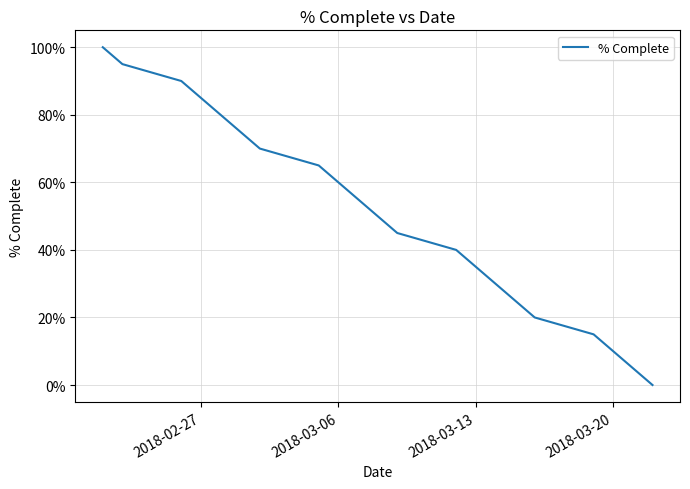

Is this an area chart (filled region under the line)?

No